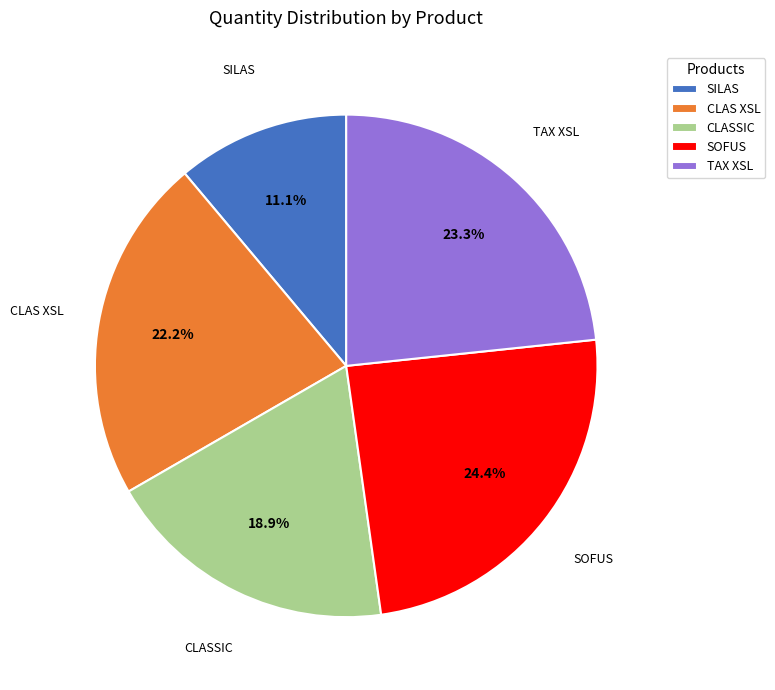

Is there any slice that represents more than half of the pie?

No